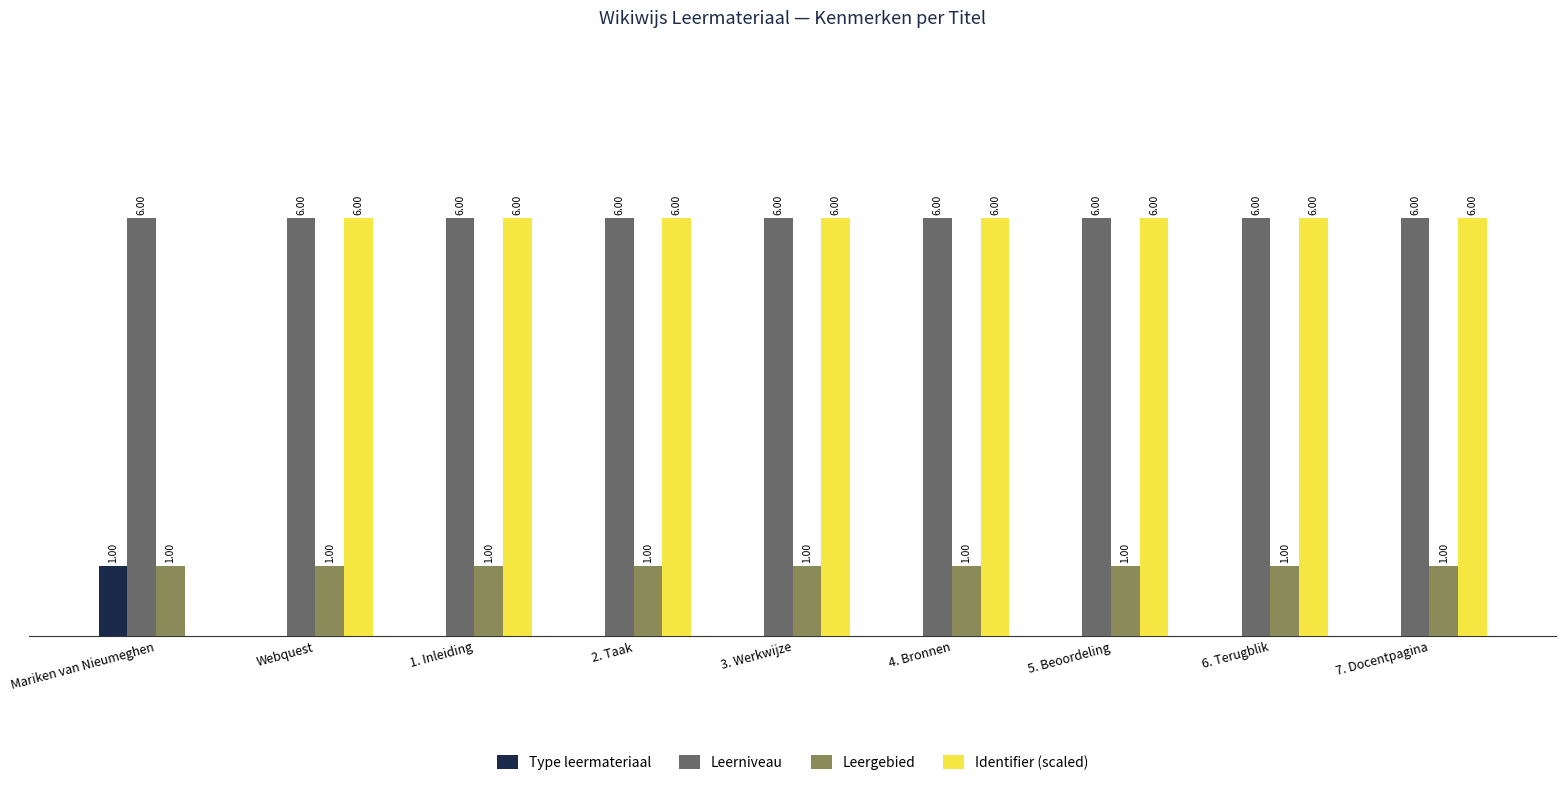

At which label is Identifier (scaled) closest to 3?

Mariken van Nieumeghen